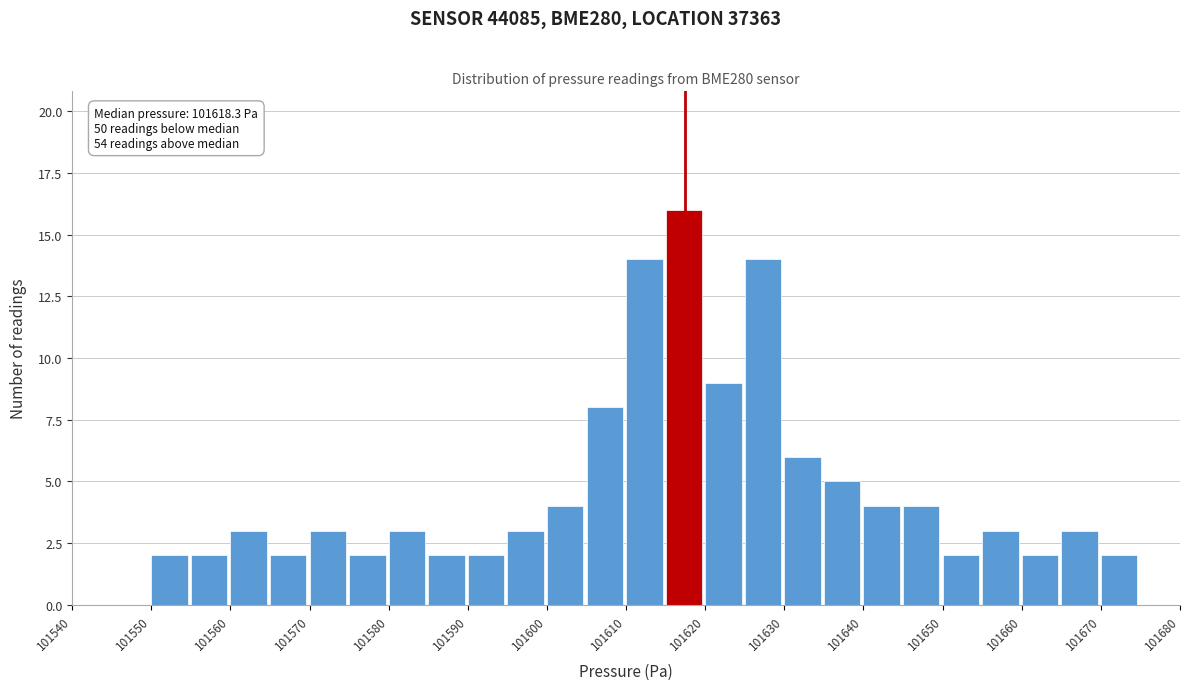

Over which range of the x-axis is the bar tallest?

101615 to 101620